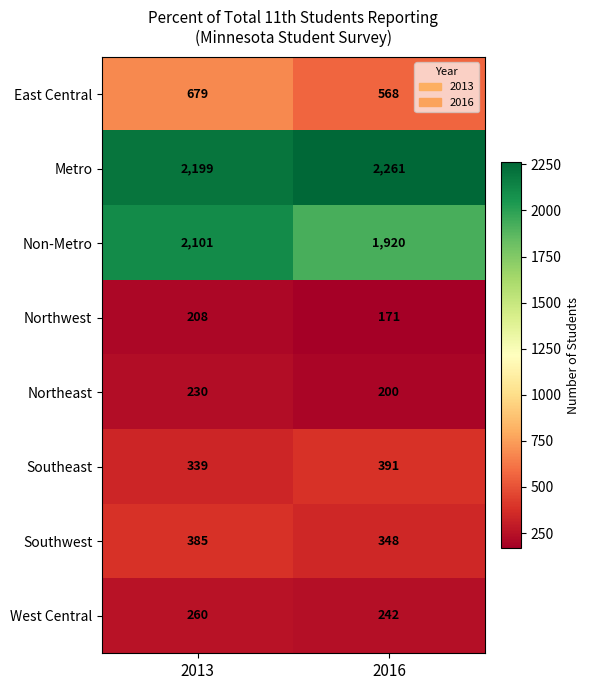

Reading right to left, what are all the values shown in this chart?

East Central: 2016=568	2013=679
Metro: 2016=2261	2013=2199
Non-Metro: 2016=1920	2013=2101
Northwest: 2016=171	2013=208
Northeast: 2016=200	2013=230
Southeast: 2016=391	2013=339
Southwest: 2016=348	2013=385
West Central: 2016=242	2013=260